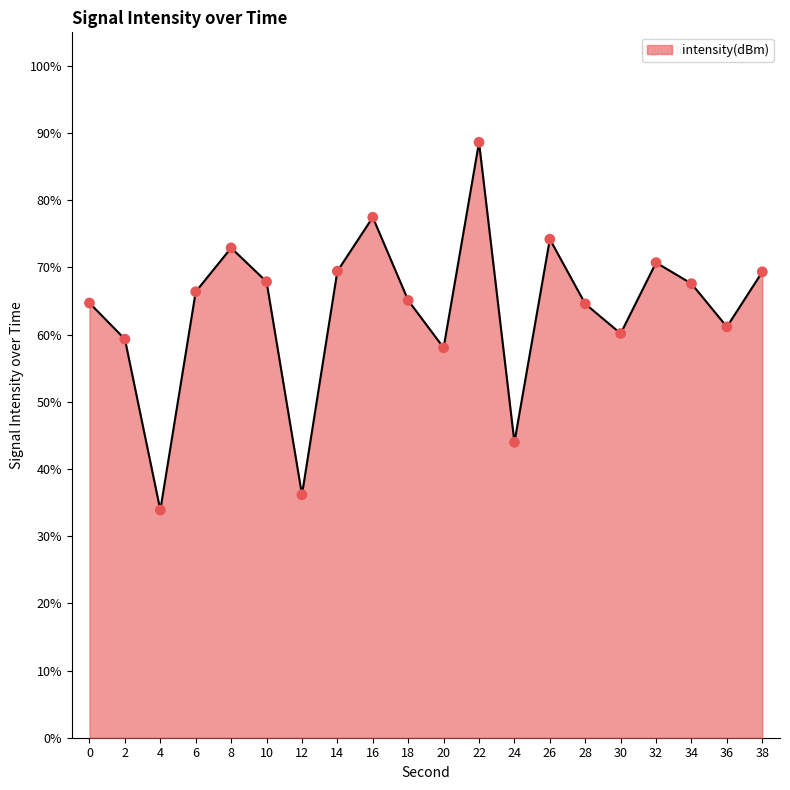

Approximately how many times larger is the value at 28 compared to 22?

0.7